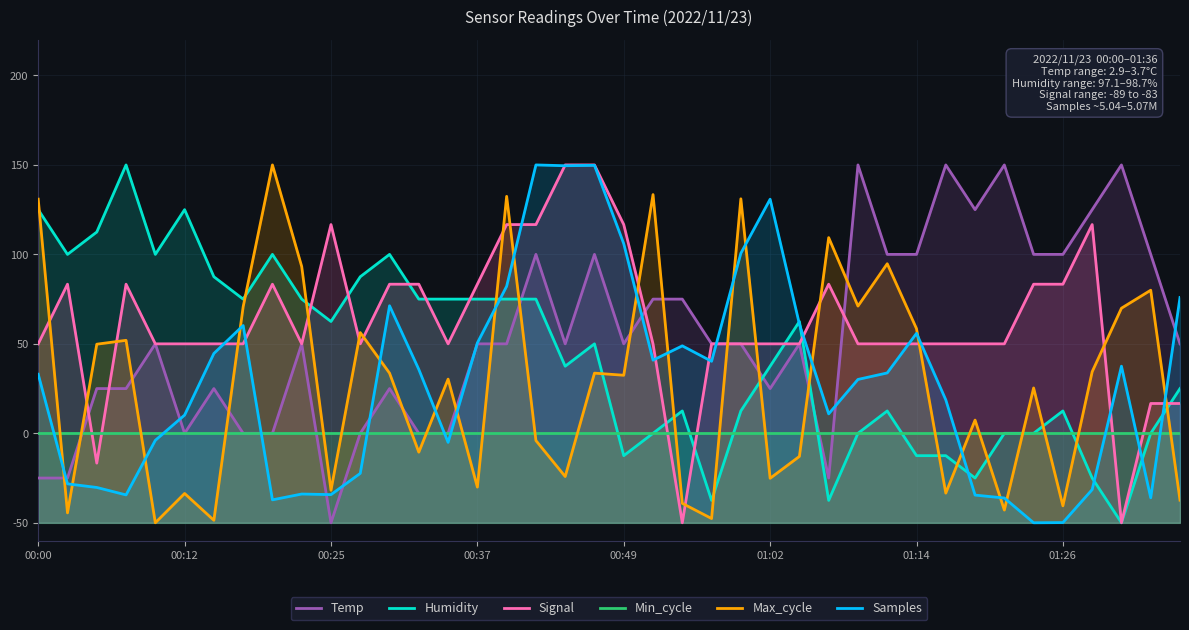

At which category is the sum across all series the highest?

19